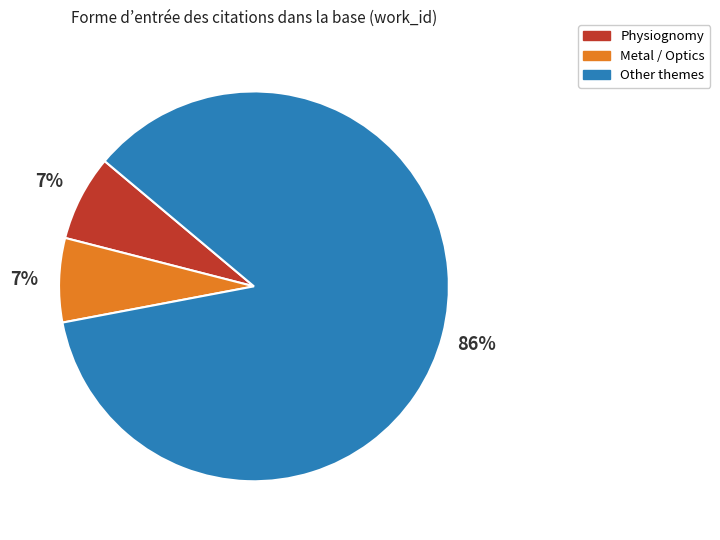

What is the largest slice in the pie chart?

Other themes